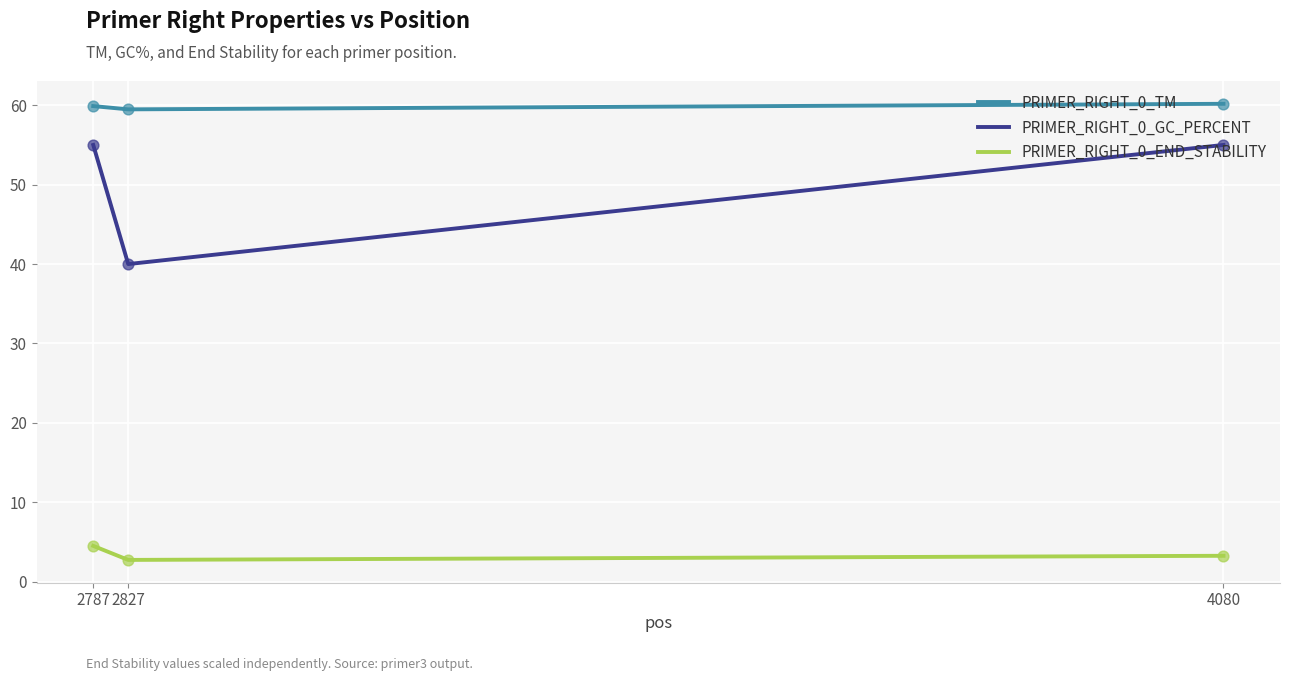

Is the value of PRIMER_RIGHT_0_GC_PERCENT at 2827 greater than the value of PRIMER_RIGHT_0_END_STABILITY at 4080?

Yes